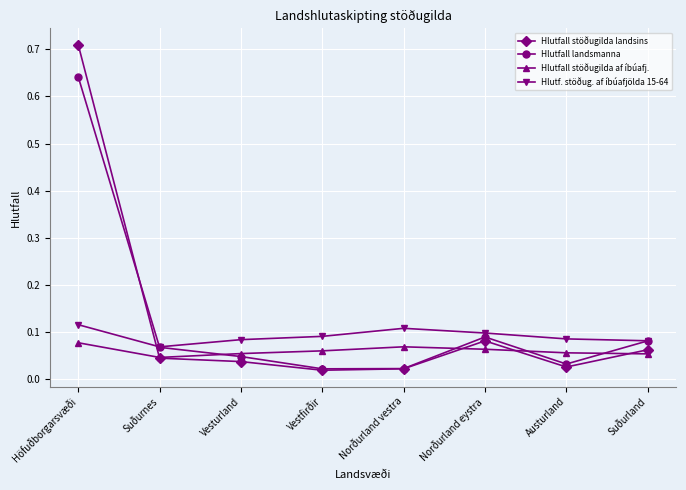

True or false: Hlutfall stöðugilda landsins and Hlutf. stöðug. af íbúafjölda 15-64 intersect in this chart.

True